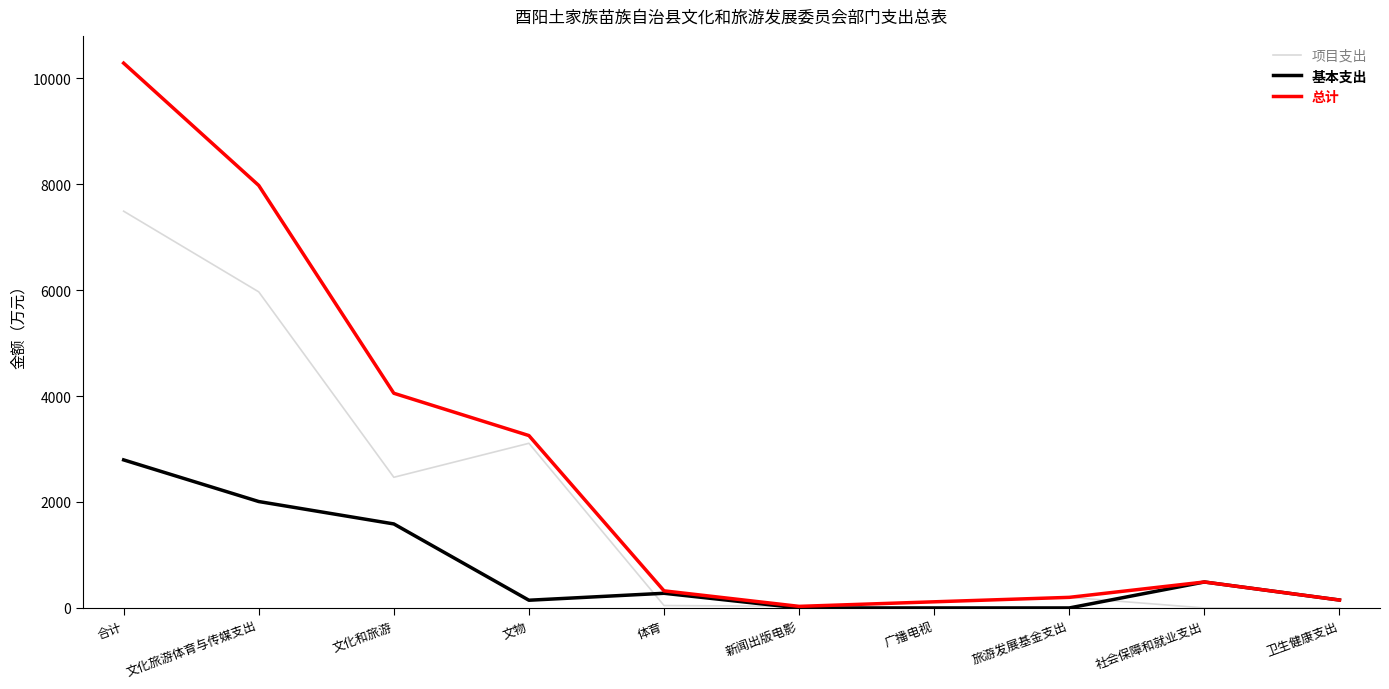

What is the difference between the highest and lowest values at 文化旅游体育与传媒支出?

5965.7